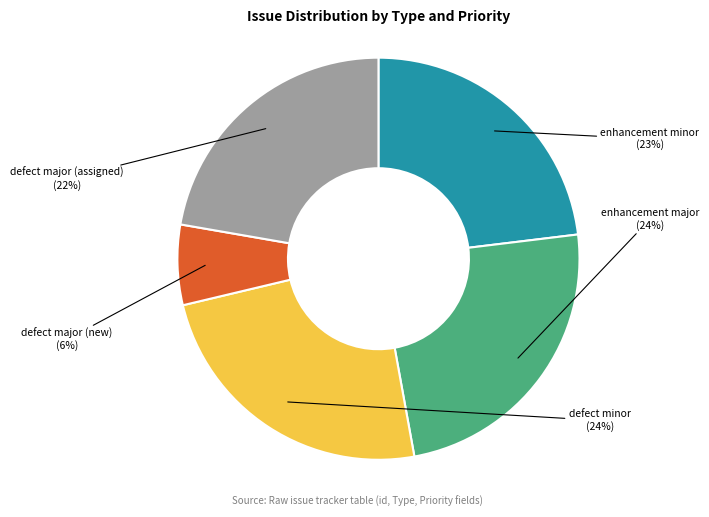

Which category has the smallest portion of the pie?

defect major (new)